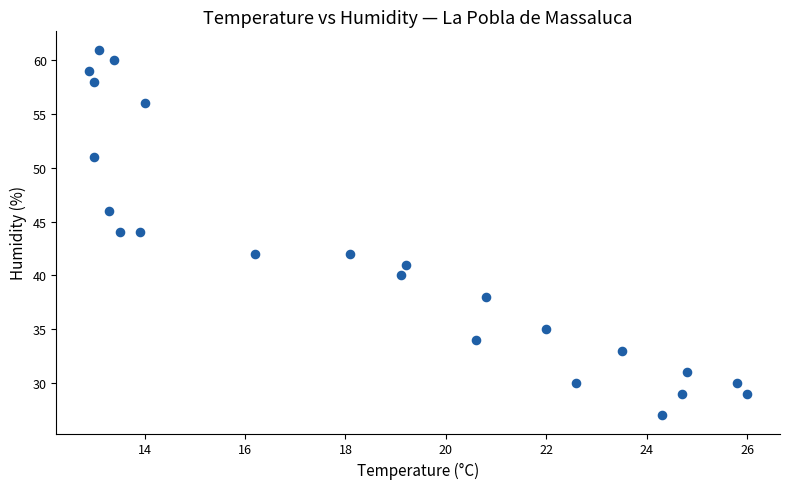

What is the range of Y values (max minus min)?

34